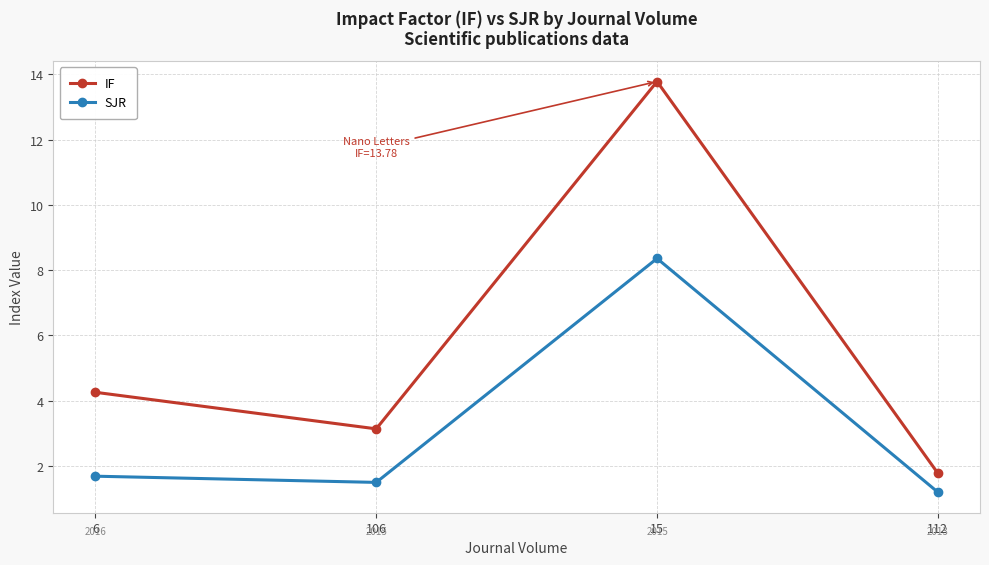

Where does the IF series first go above 4?

6